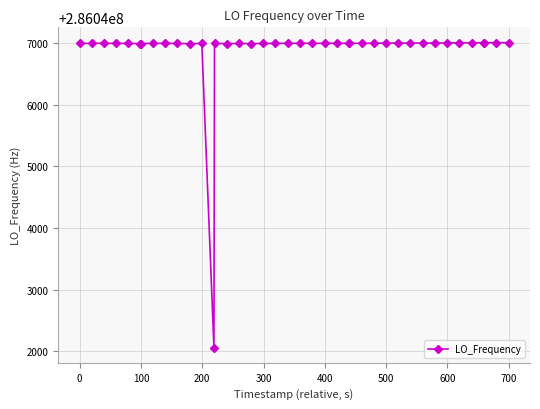

What is the minimum value shown in the chart?

286042057.0